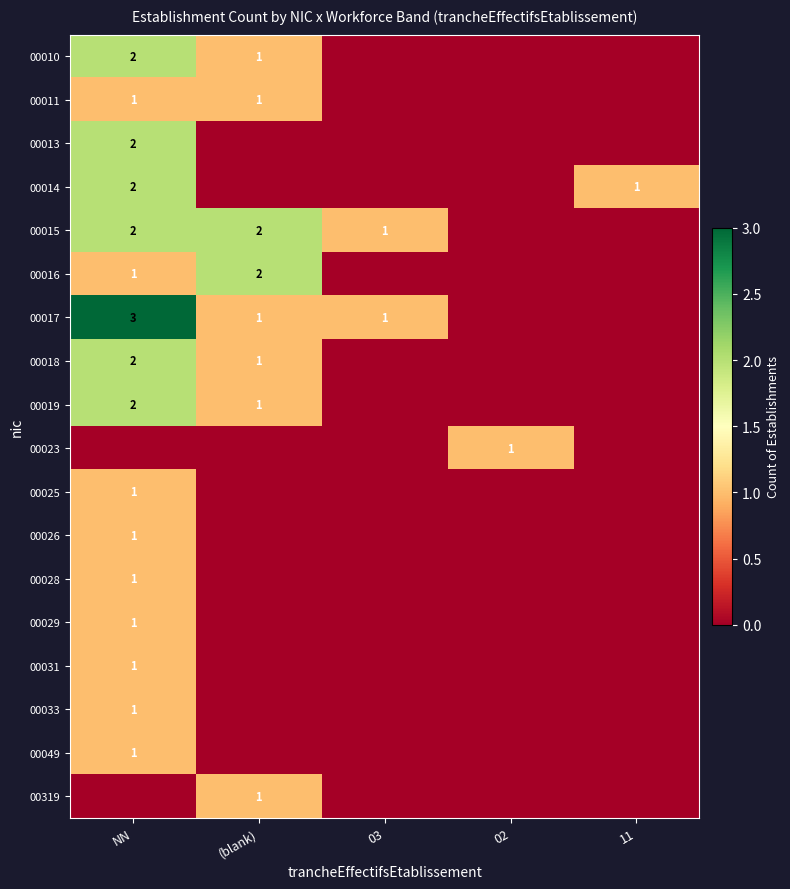

The value of 00319 at (blank) is 0. True or false?

False